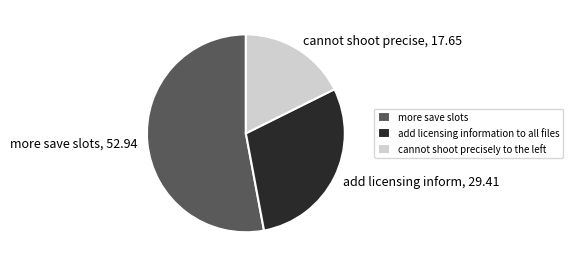

Which category has the smallest portion of the pie?

cannot shoot precisely to the left